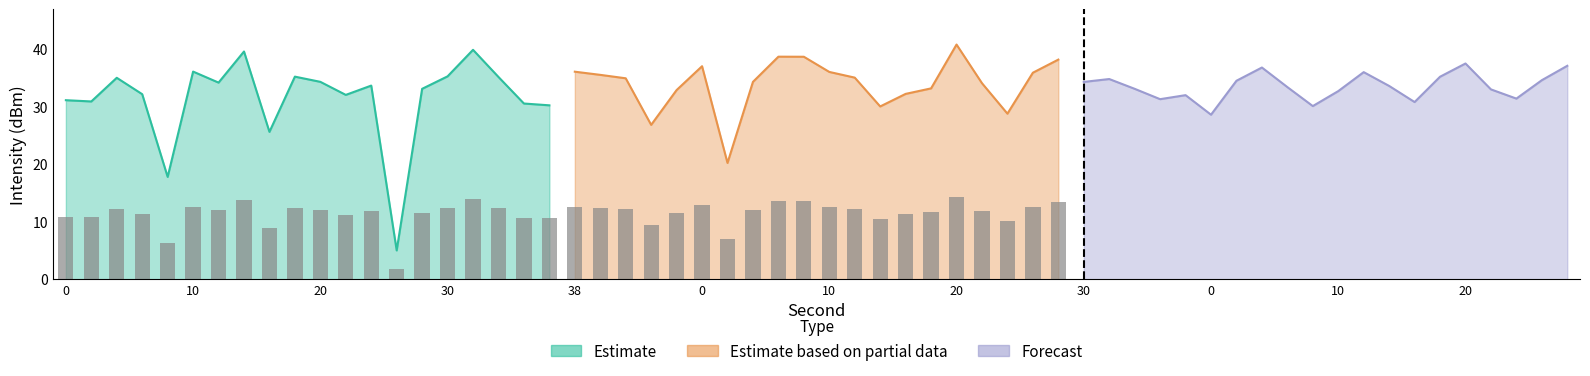

Which has a higher value, 10 or 20?

10